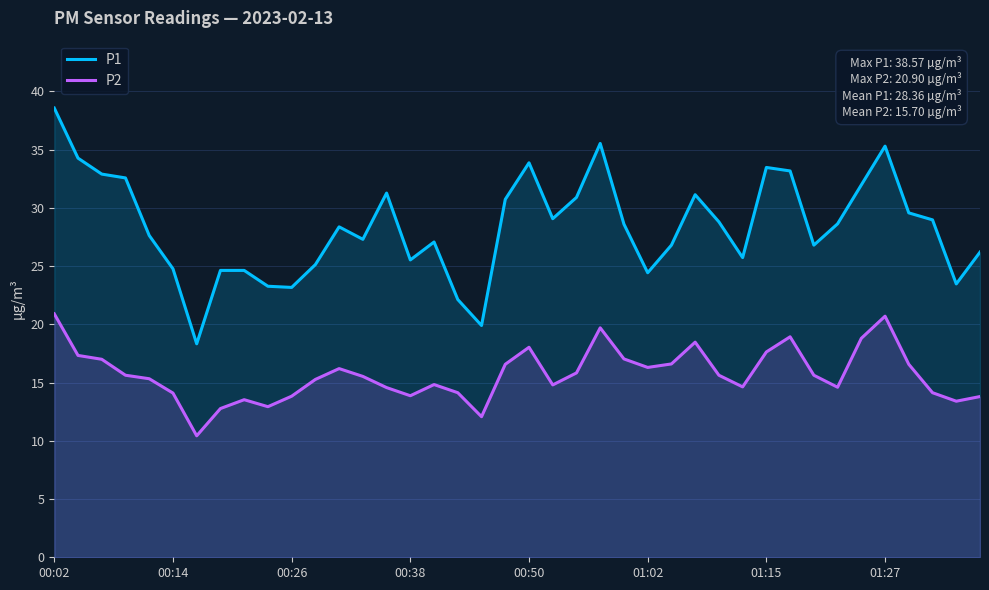

Reading right to left, extract all data points from this chart.

P1: 26.2	23.5	29.0	29.6	35.3	32.0	28.6	26.8	33.2	33.5	25.7	28.8	31.1	26.8	24.4	28.6	35.5	30.9	29.1	33.9	30.7	19.9	22.1	27.1	25.5	31.3	27.3	28.4	25.1	23.2	23.3	24.6	24.6	18.3	24.8	27.6	32.6	32.9	34.3	38.6
P2: 13.8	13.4	14.1	16.6	20.7	18.8	14.6	15.6	18.9	17.6	14.6	15.6	18.5	16.6	16.3	17.0	19.7	15.8	14.8	18.0	16.6	12.1	14.1	14.8	13.9	14.6	15.5	16.2	15.3	13.8	12.9	13.5	12.8	10.4	14.1	15.3	15.6	17.0	17.3	20.9